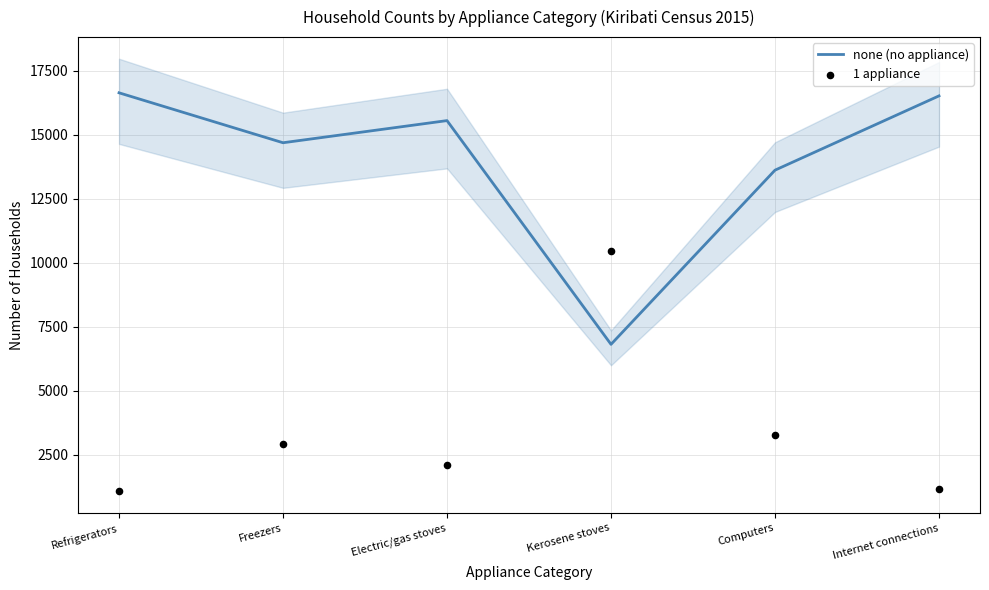

Which series has the largest Y range (max minus min)?

none (no appliance)